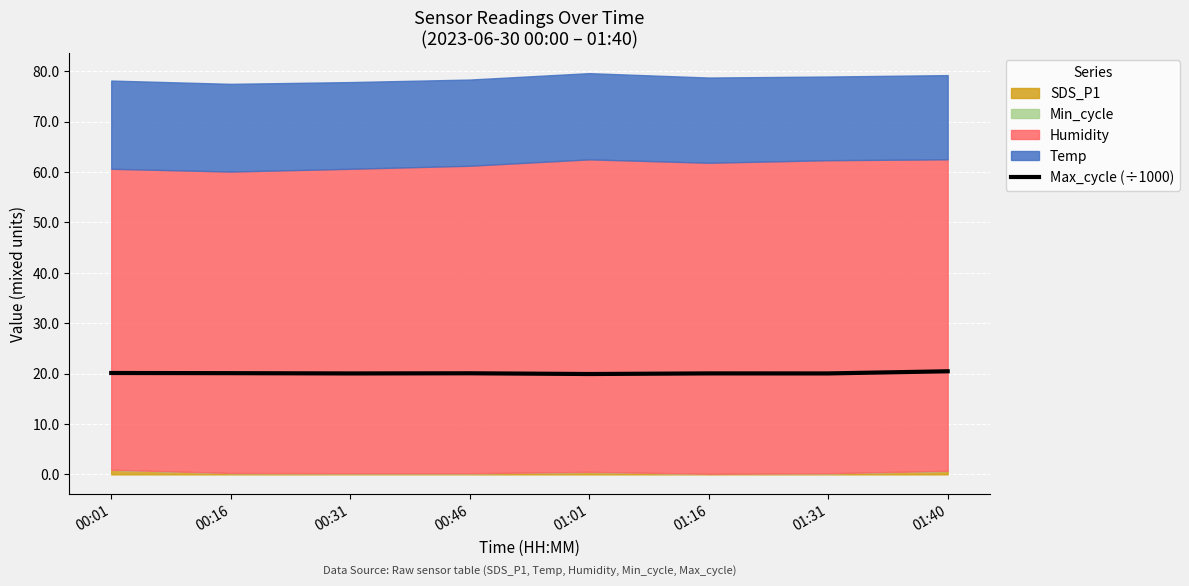

At which label is the value closest to 20?

00:31